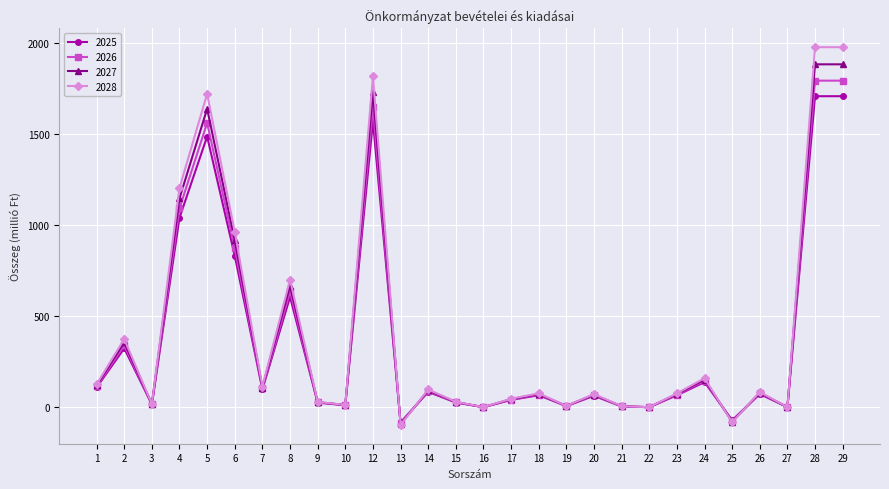

How many lines are shown in the chart?

4